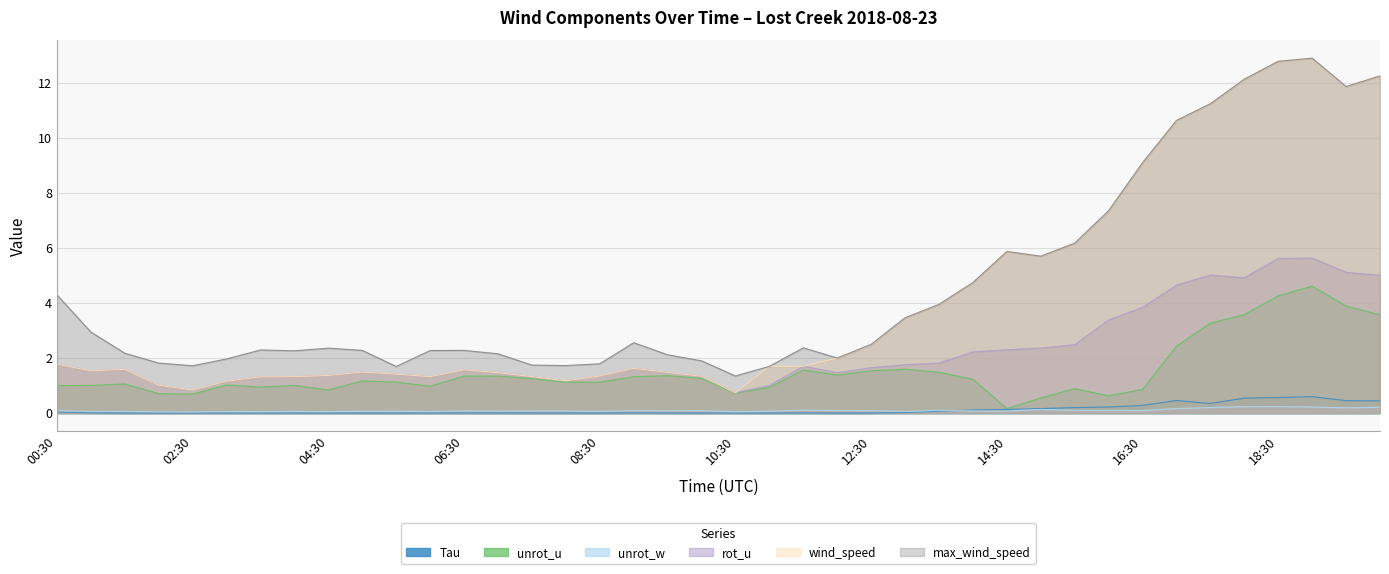

What is the sum of all wind_speed values?

166.2